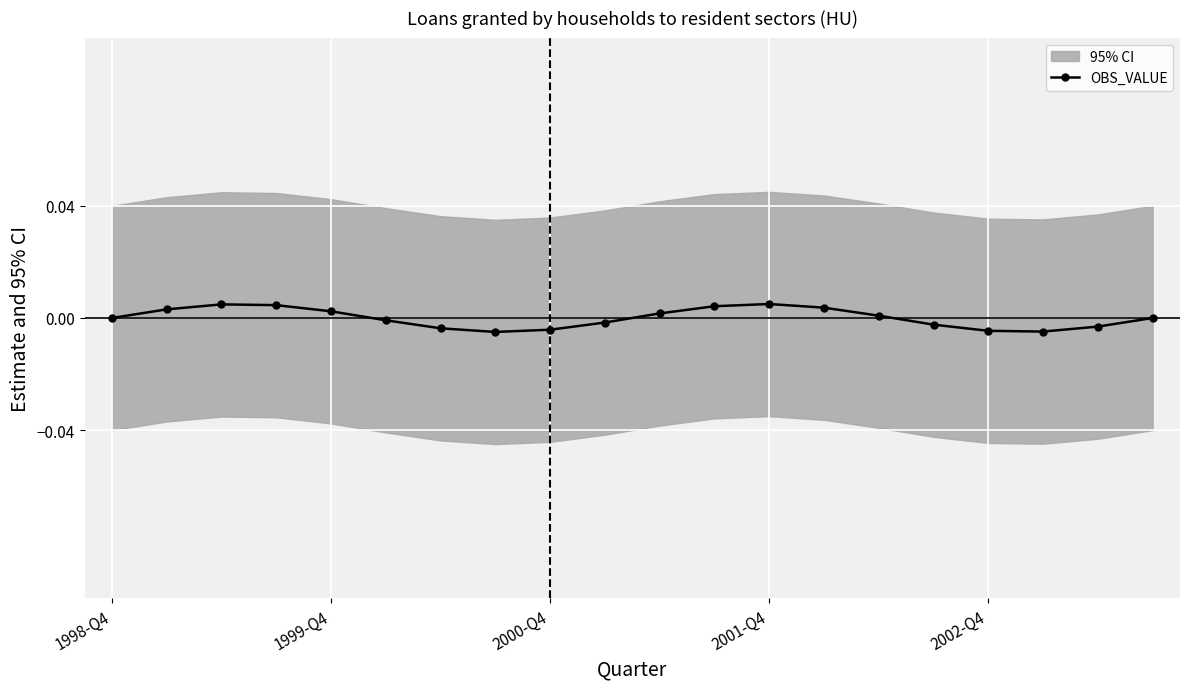

True or false: OBS_VALUE has more than 1 points higher than both neighbors.

True